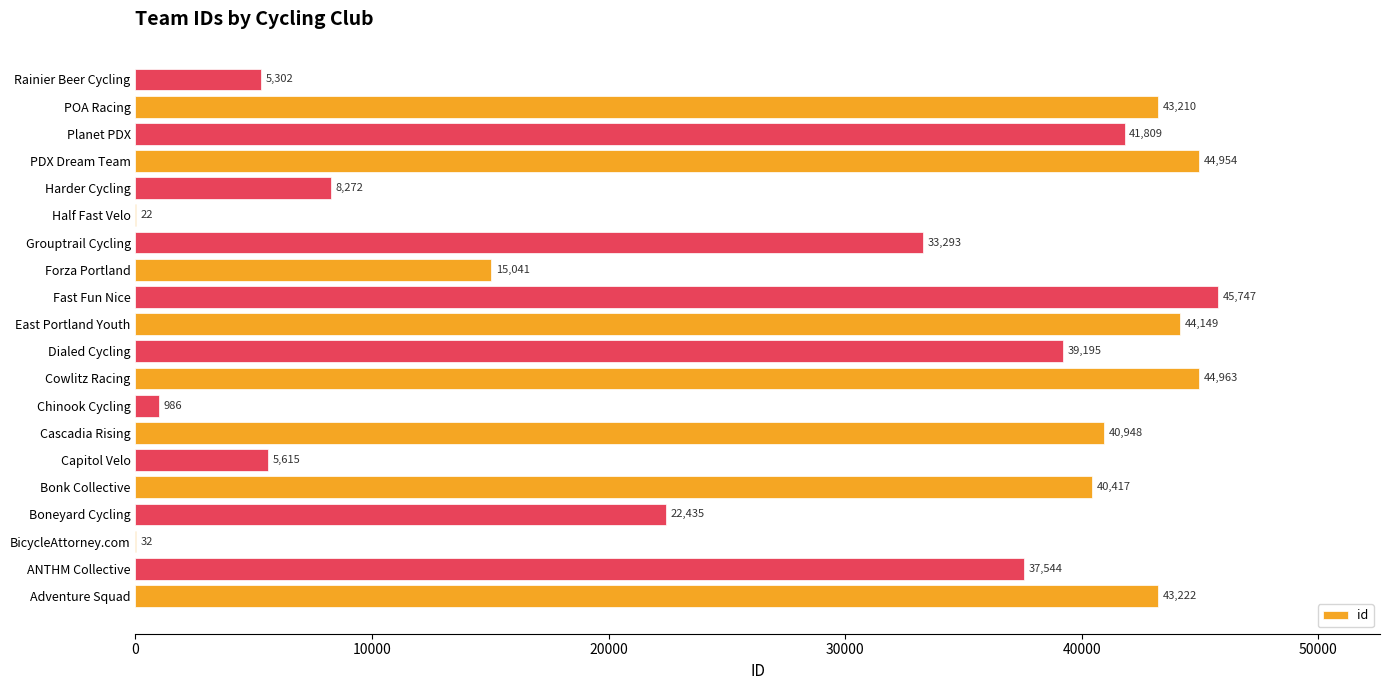

Which has a higher value, PDX Dream Team or Chinook Cycling?

PDX Dream Team